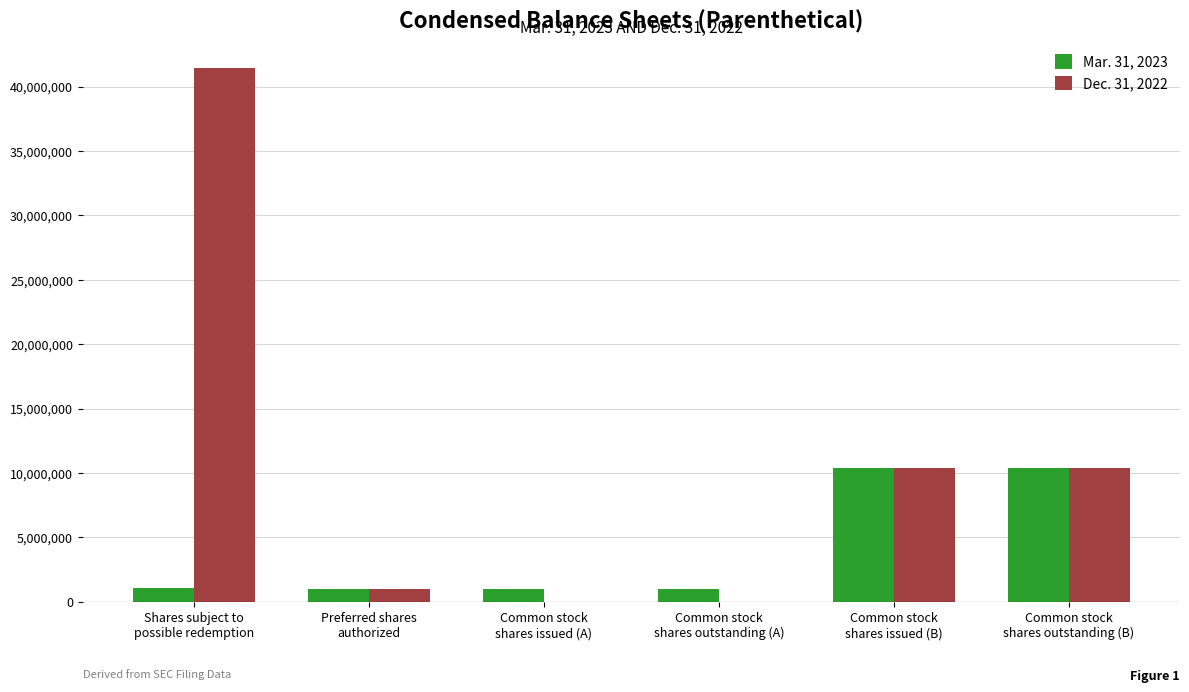

What is the difference between the Mar. 31, 2023 values at Preferred shares
authorized and Common stock
shares outstanding (B)?

9350000